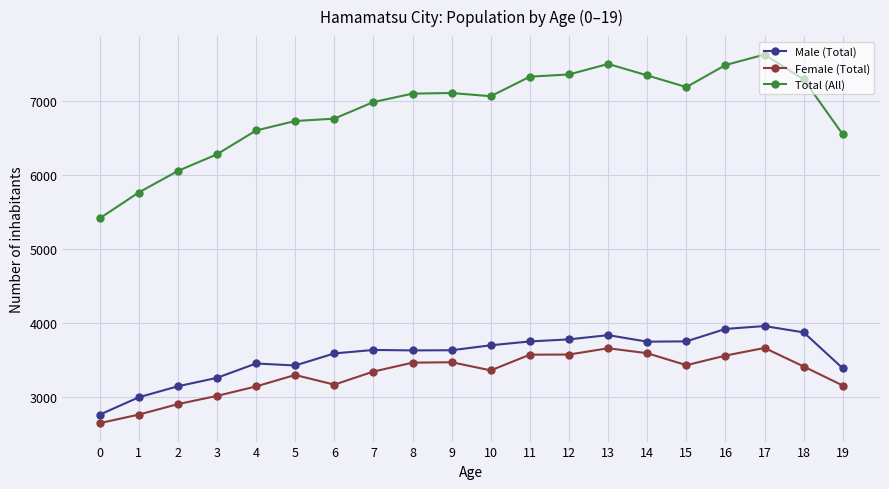

Rank the series at 15 from highest to lowest value.

Total (All), Male (Total), Female (Total)